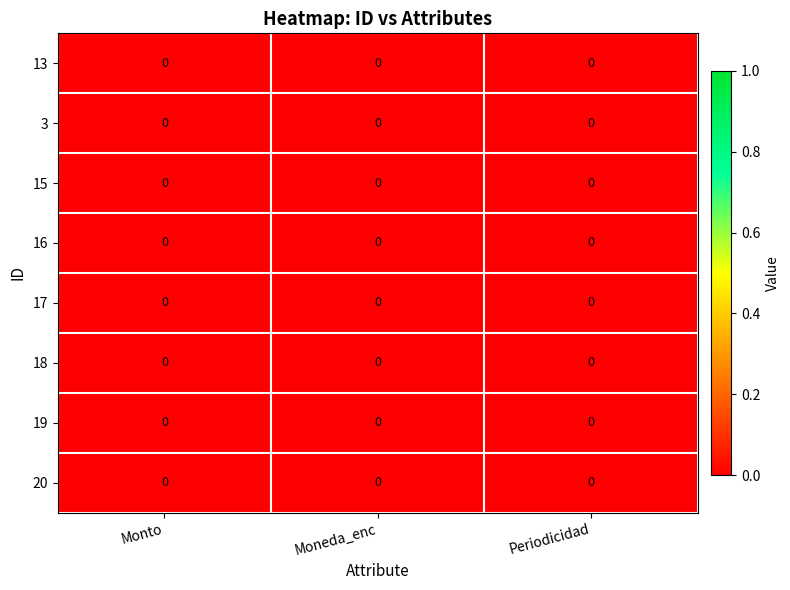

Which category has the highest value in the 16 series?

Periodicidad